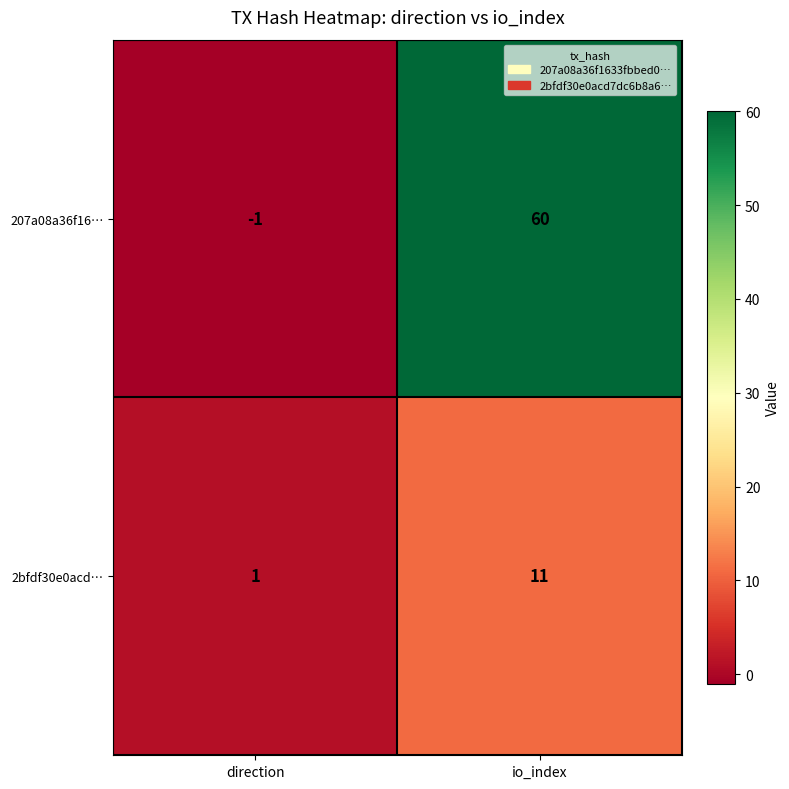

Count the number of data series in this chart.

2